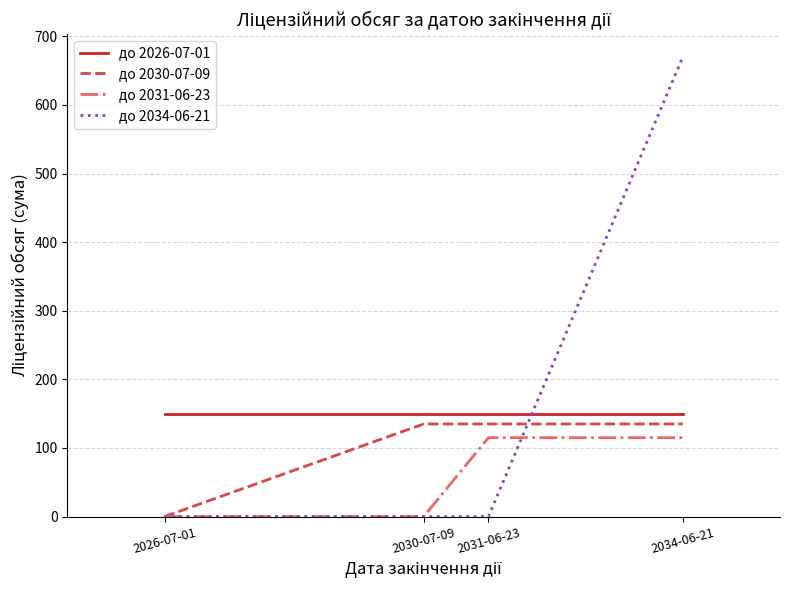

What is the average value of the до 2026-07-01 series?

150